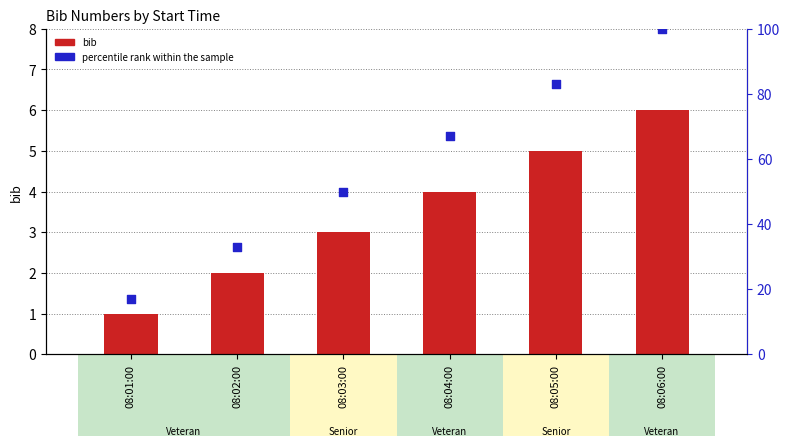

Which series has the widest spread of Y values?

percentile rank within the sample